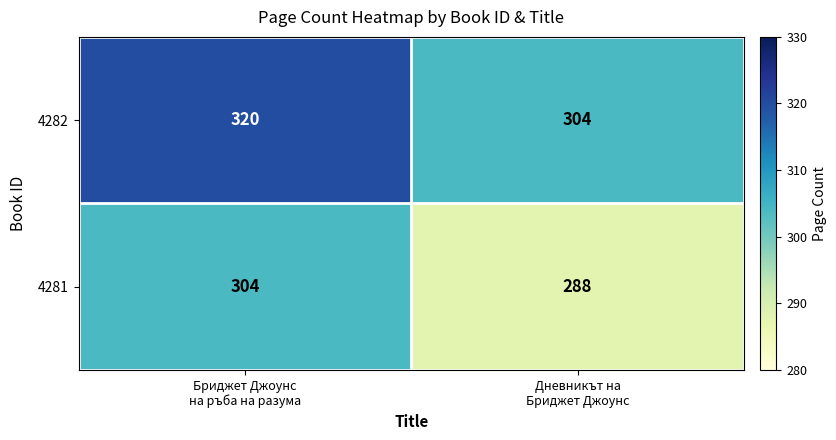

At which category is the sum across all series the highest?

Бриджет Джоунс
на ръба на разума